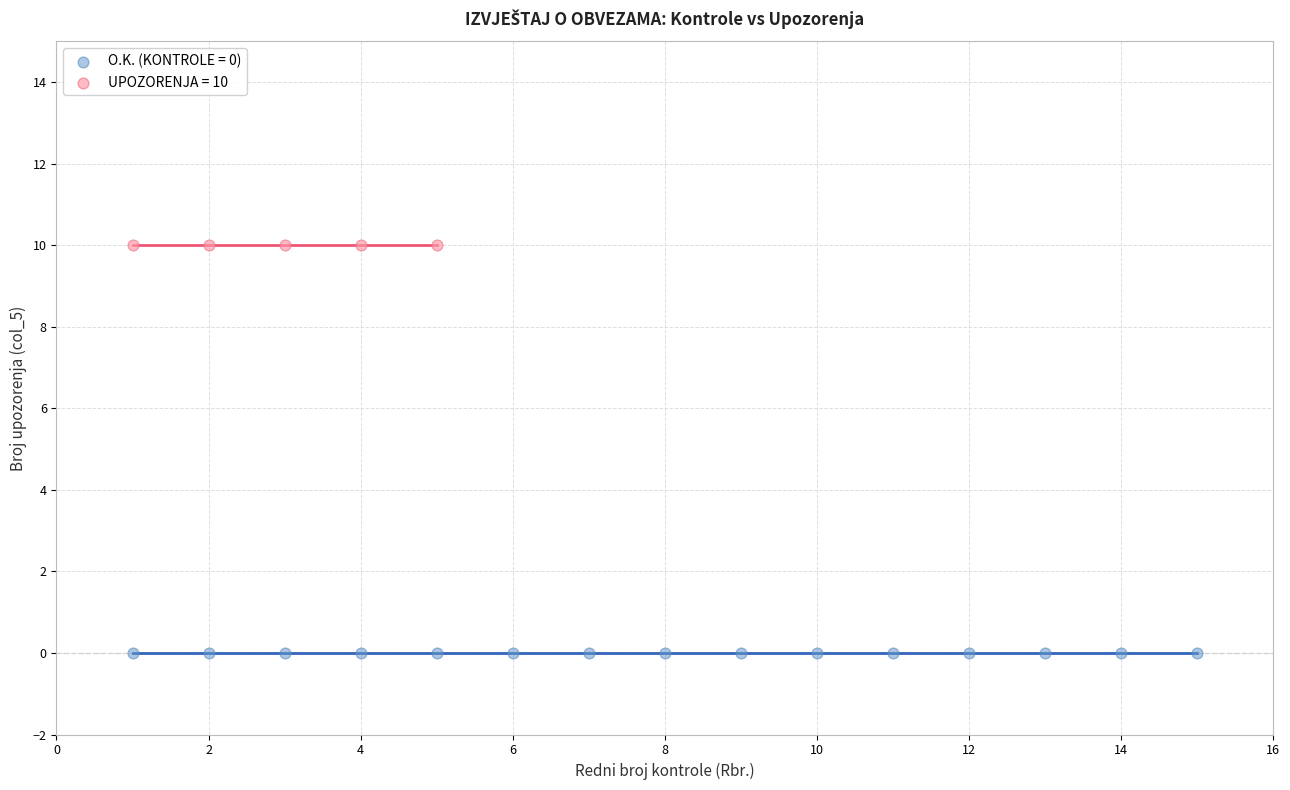

Which series reaches the minimum Y coordinate?

O.K. (KONTROLE = 0)